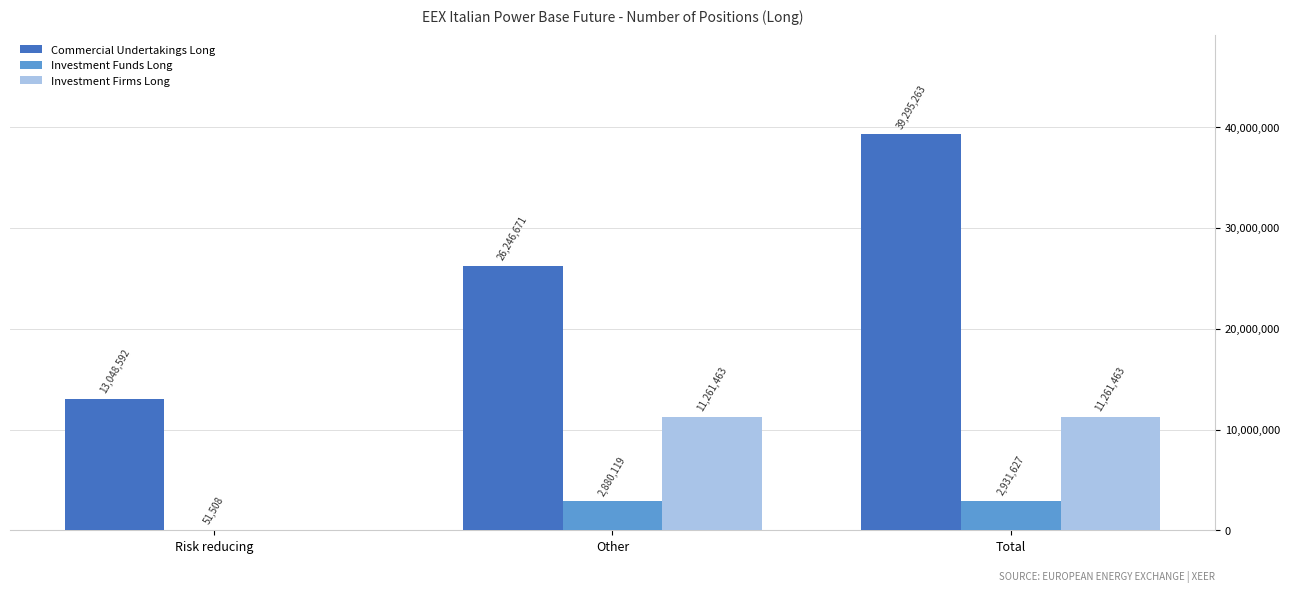

The value of Commercial Undertakings Long at Total is 39295263. True or false?

True